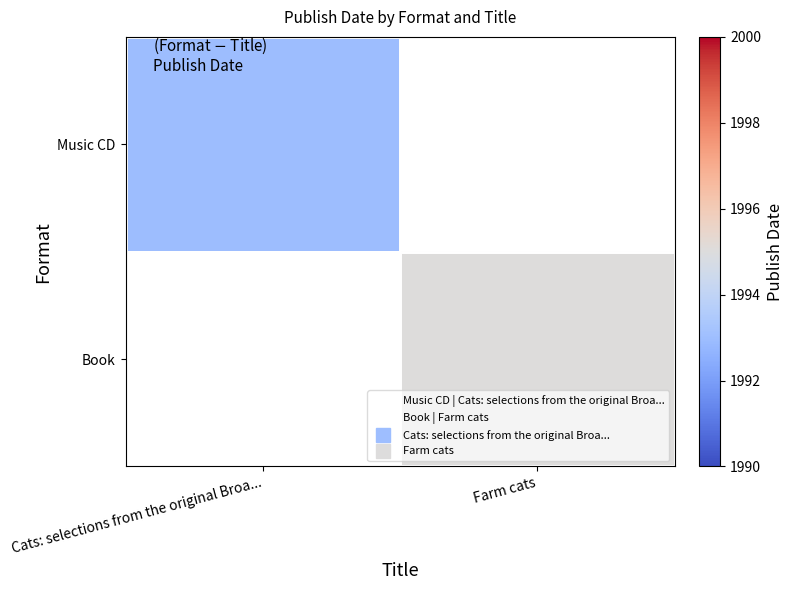

At which category does the chart reach its minimum across all series?

Farm cats